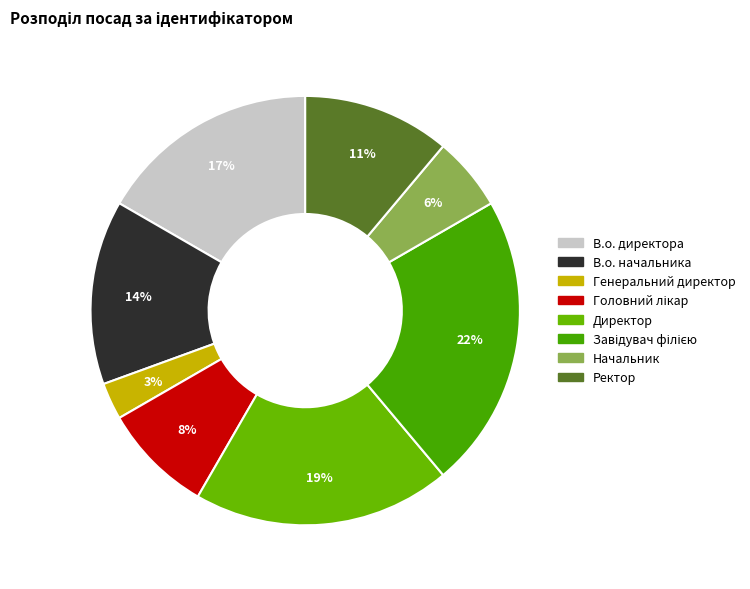

What is the change in value from Завідувач філією to Начальник?

-6